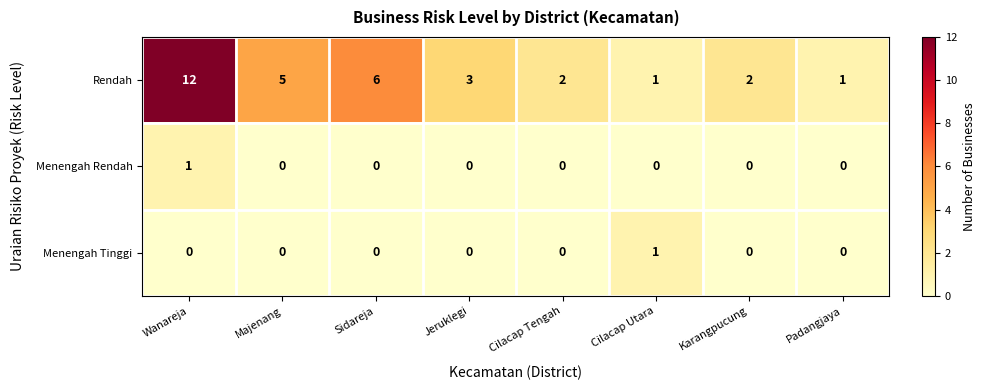

At which category is the sum across all series the highest?

Wanareja